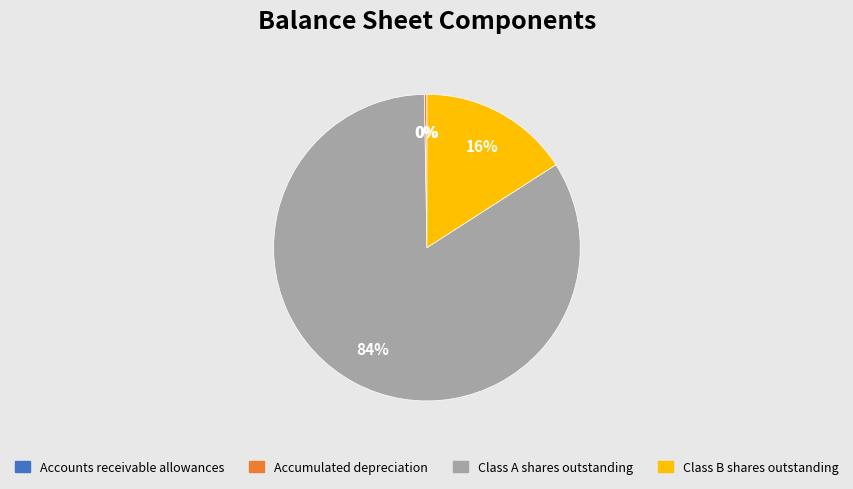

Which category accounts for the majority?

Class A shares outstanding